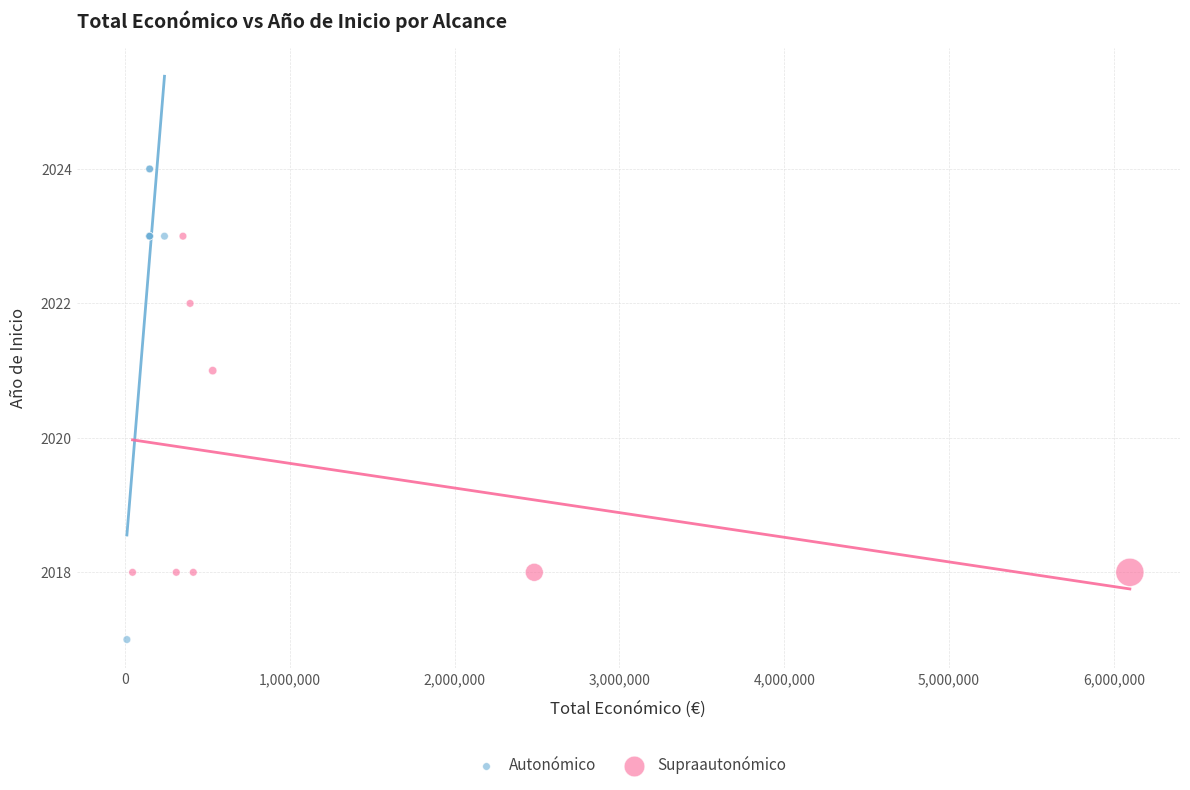

Which series has the widest spread of Y values?

Autonómico